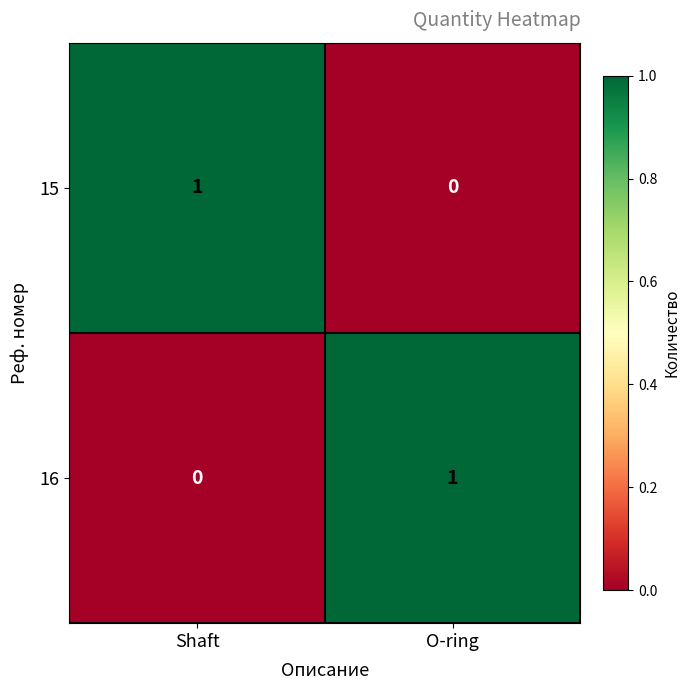

Is the value of 15 at O-ring greater than the value of 16 at O-ring?

No